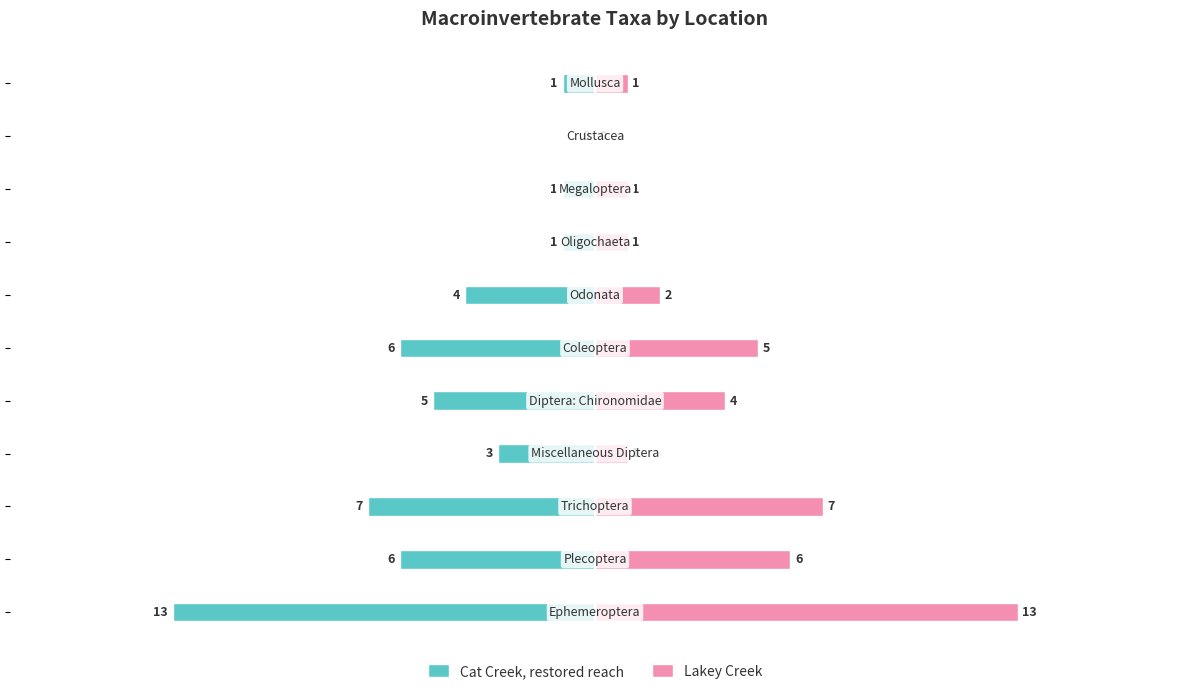

Which series has the largest range (max minus min)?

Cat Creek, restored reach